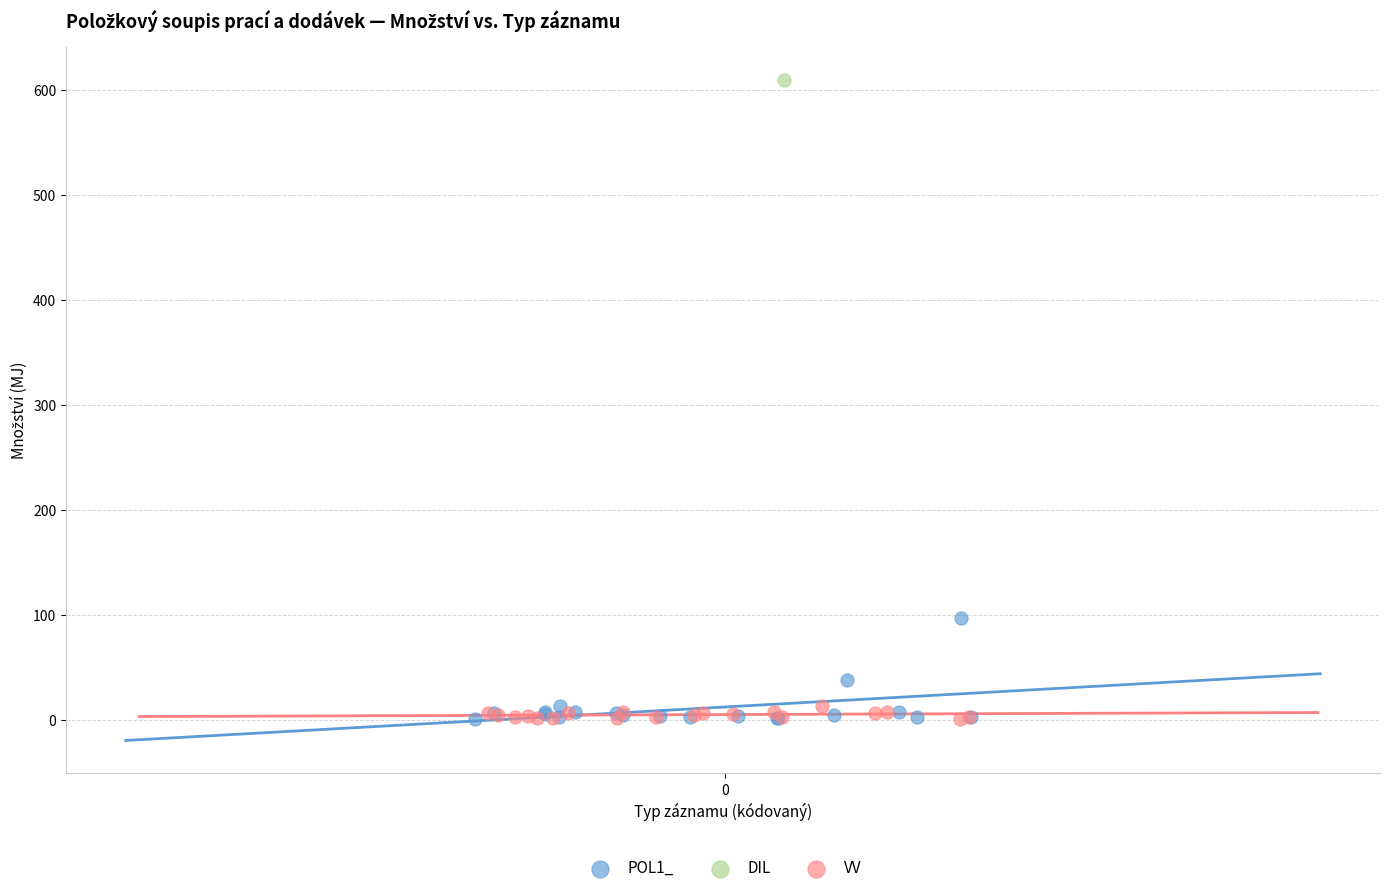

What are all the series names shown in the legend?

POL1_, DIL, VV